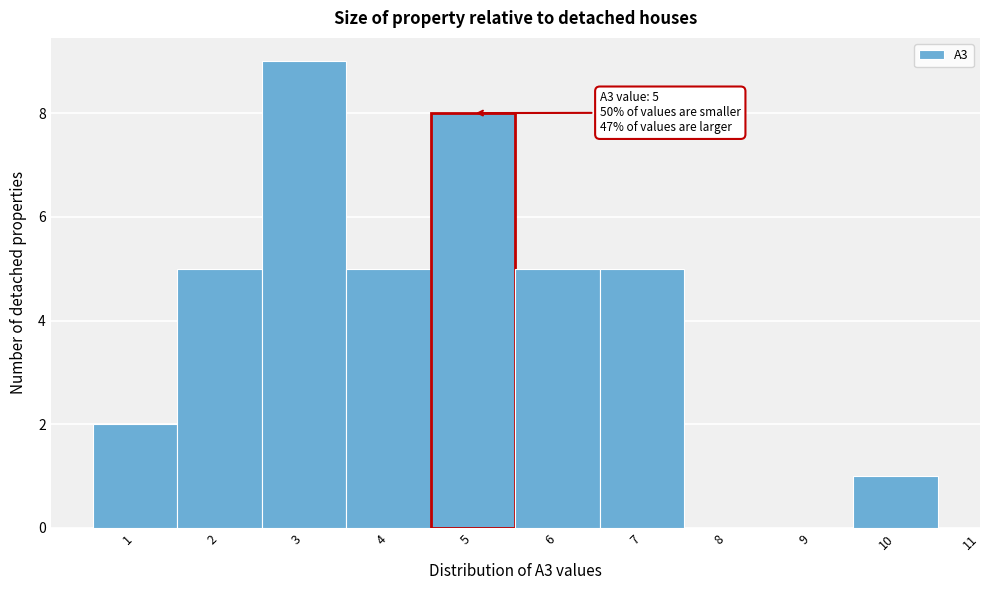

Over which range of the x-axis is the bar tallest?

2.5 to 3.5